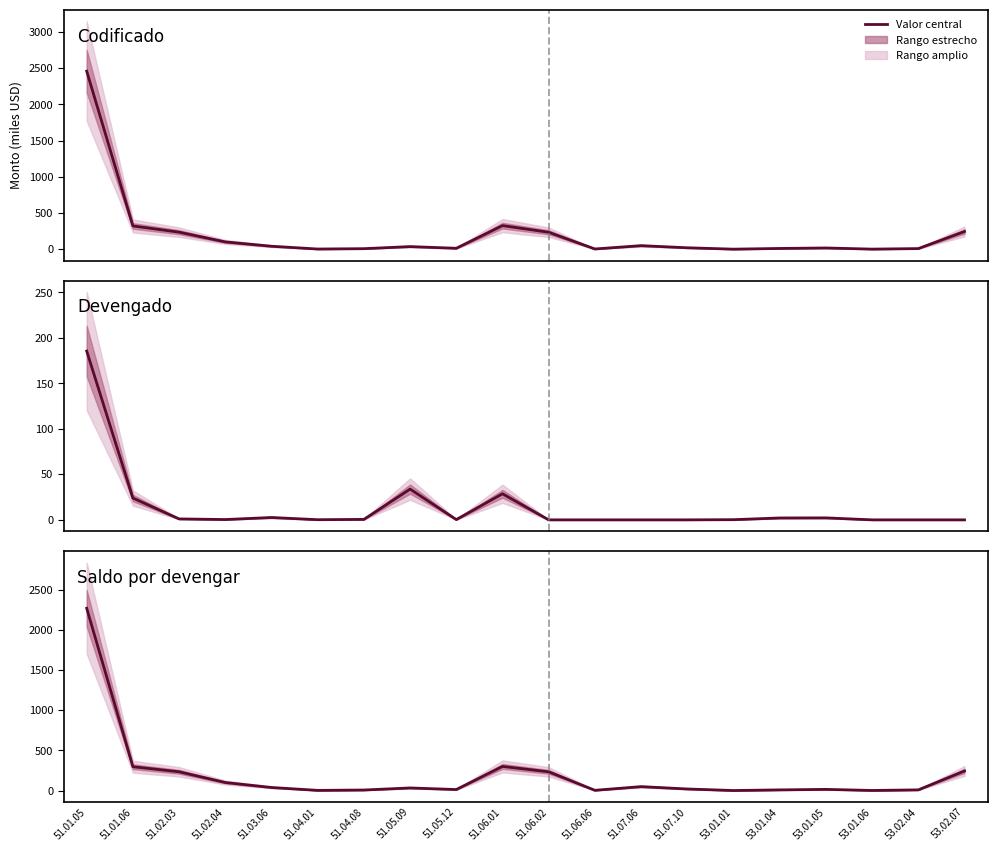

What is the difference between the maximum and minimum values in the Saldo por devengar series?

2273.1